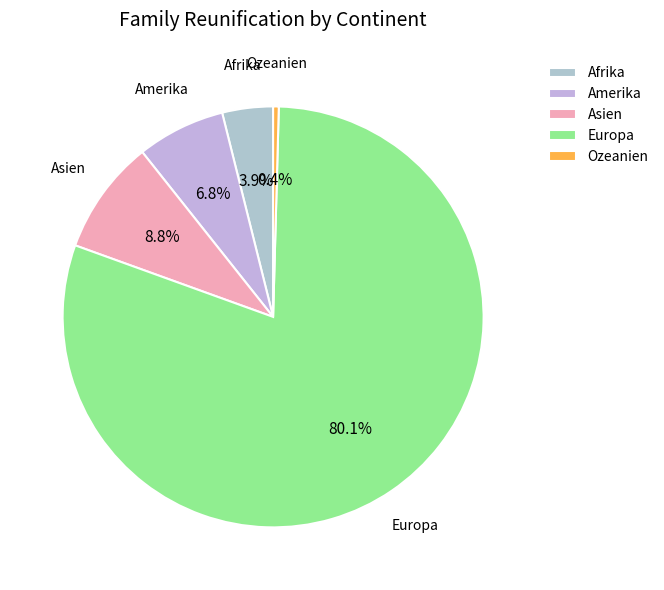

To the nearest percent, what portion does Asien represent?

9%